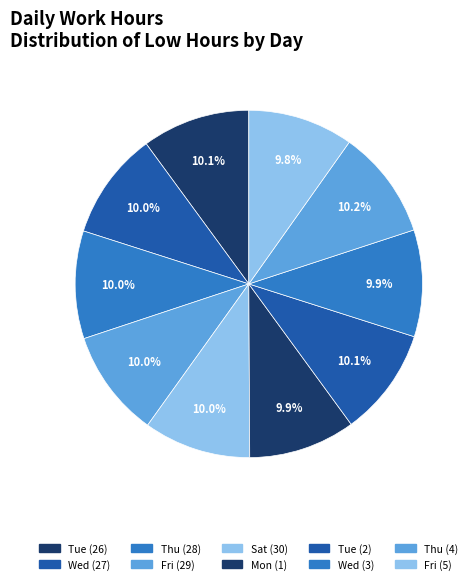

Count the number of slices in the pie.

10